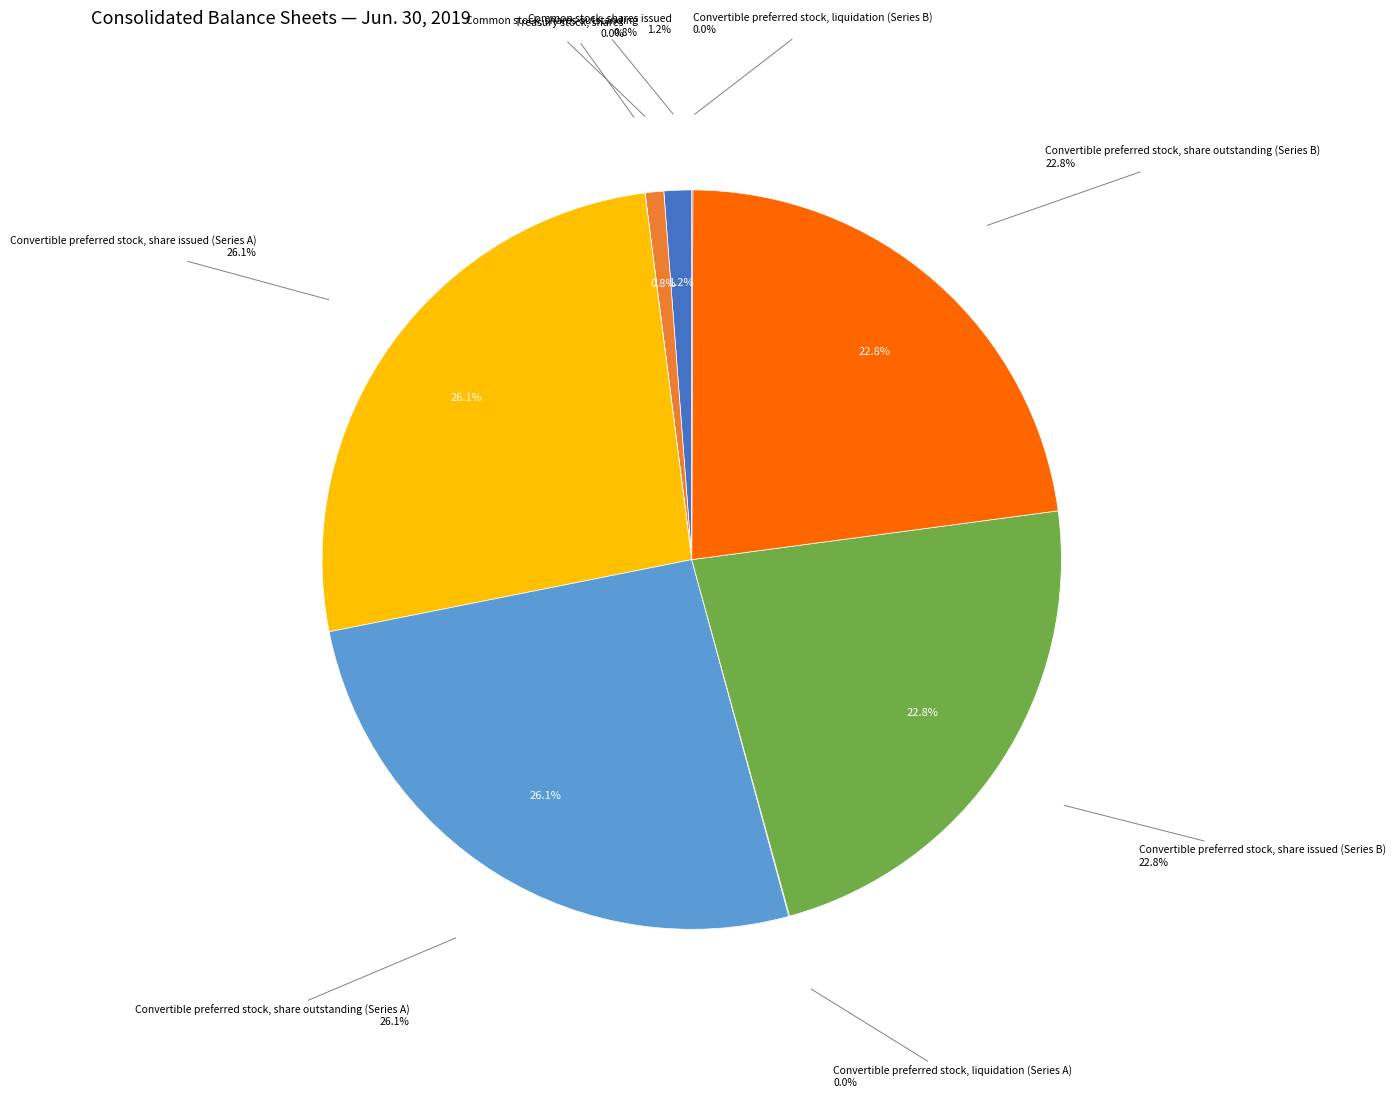

What is the change in value from Treasury stock, shares to Convertible preferred stock, liquidation (Series B)?

+109782